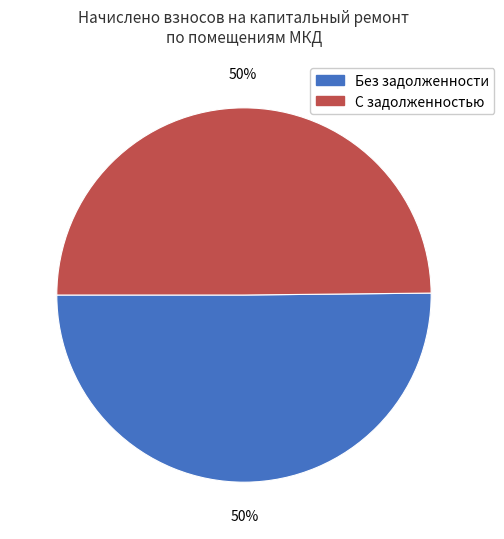

To the nearest percent, what is the average slice percentage?

50%